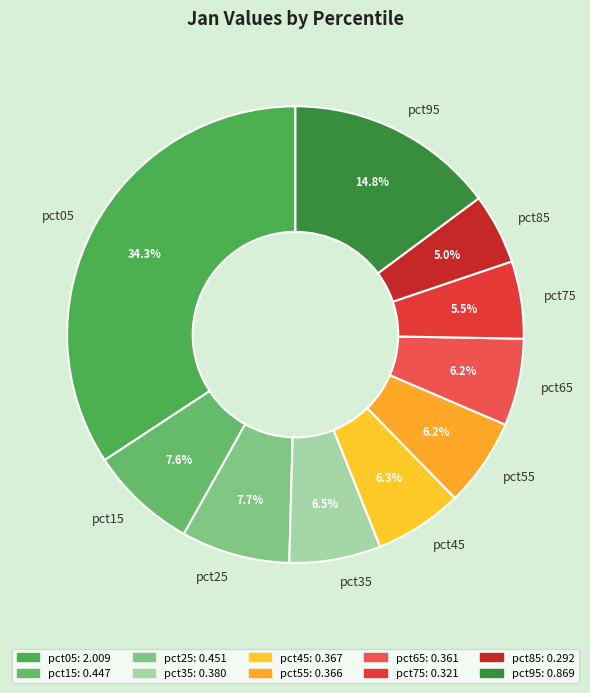

Which has a higher value, pct65 or pct95?

pct95